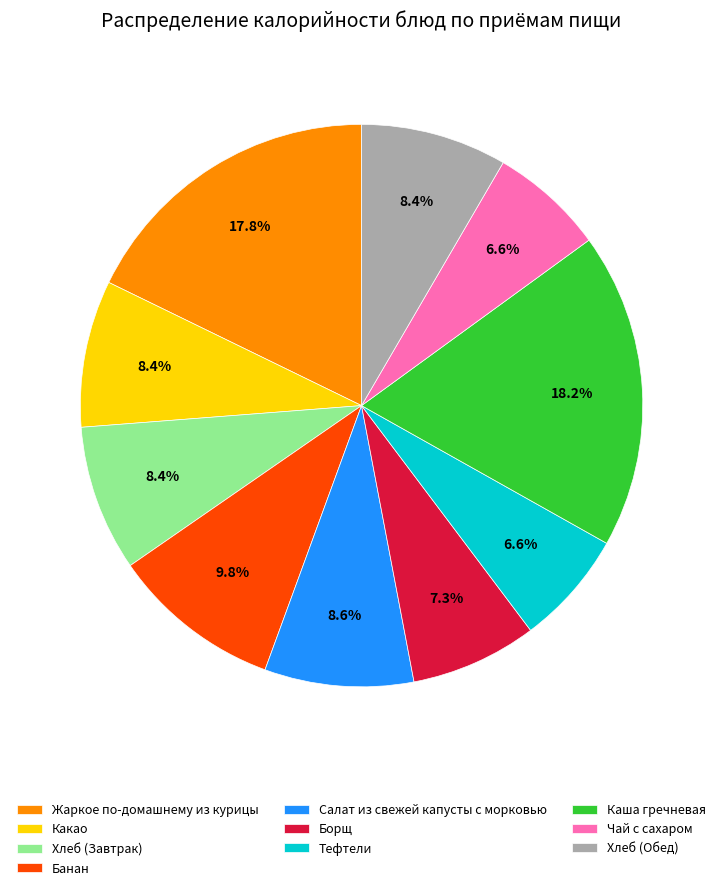

Is Чай с сахаром the majority of the pie?

No